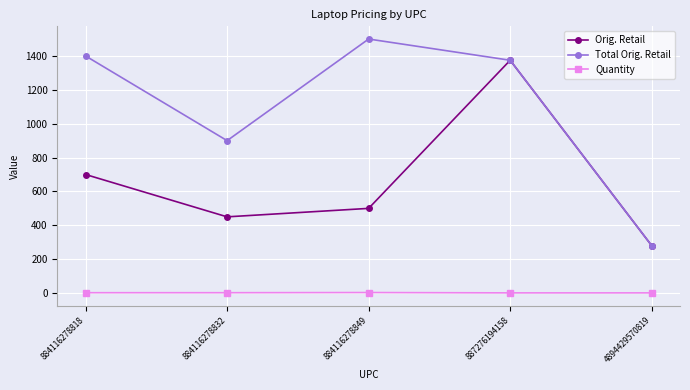

In Total Orig. Retail, how many points are higher than both neighbors (excluding endpoints)?

1